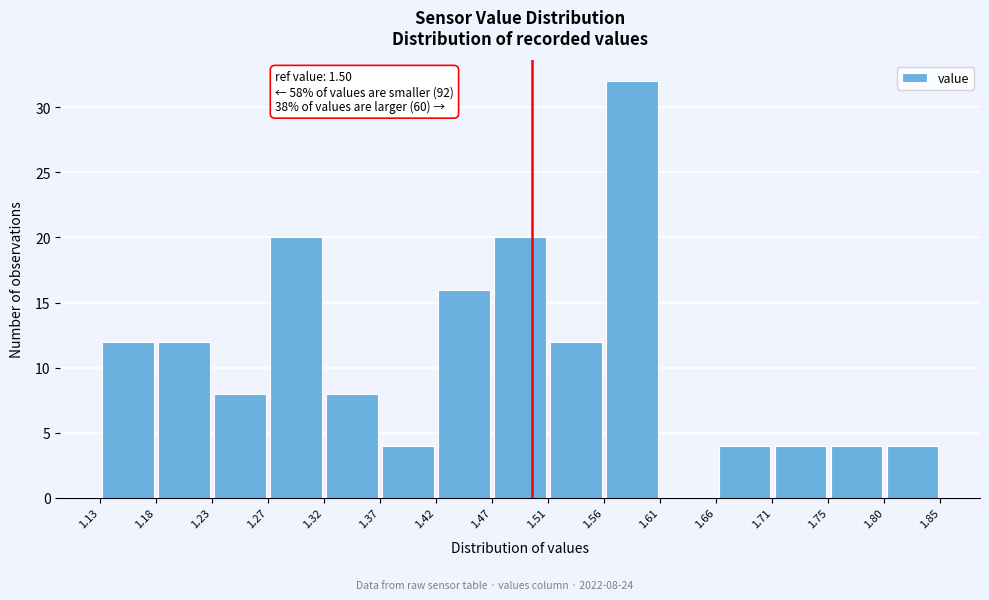

Over which range of the x-axis is the bar tallest?

1.56 to 1.61